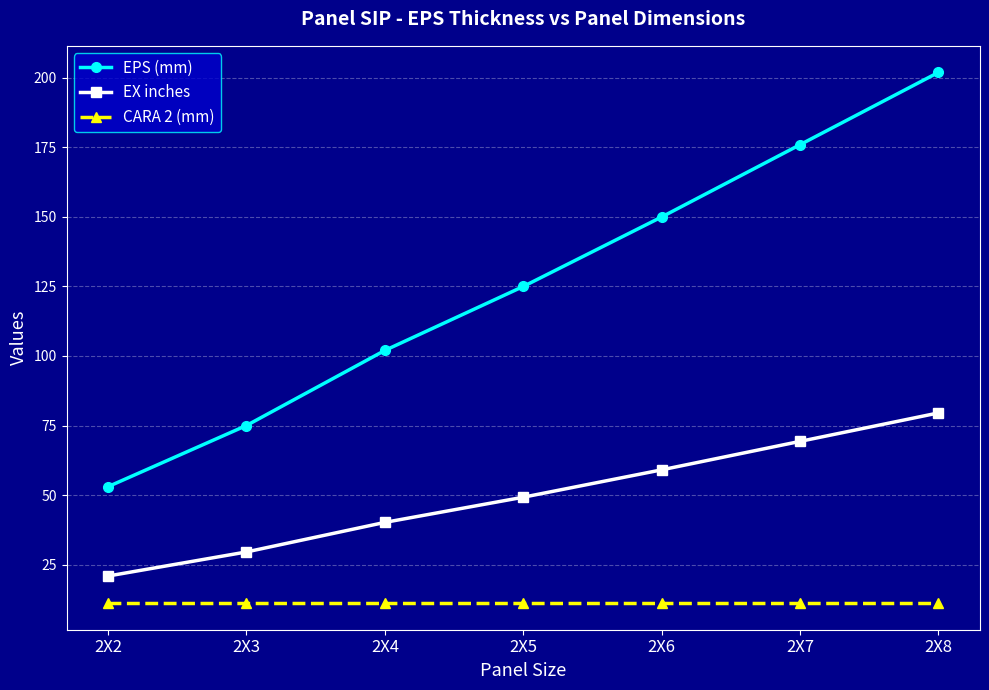

Is it true that CARA 2 (mm) equals 2.9 at 2X2?

False